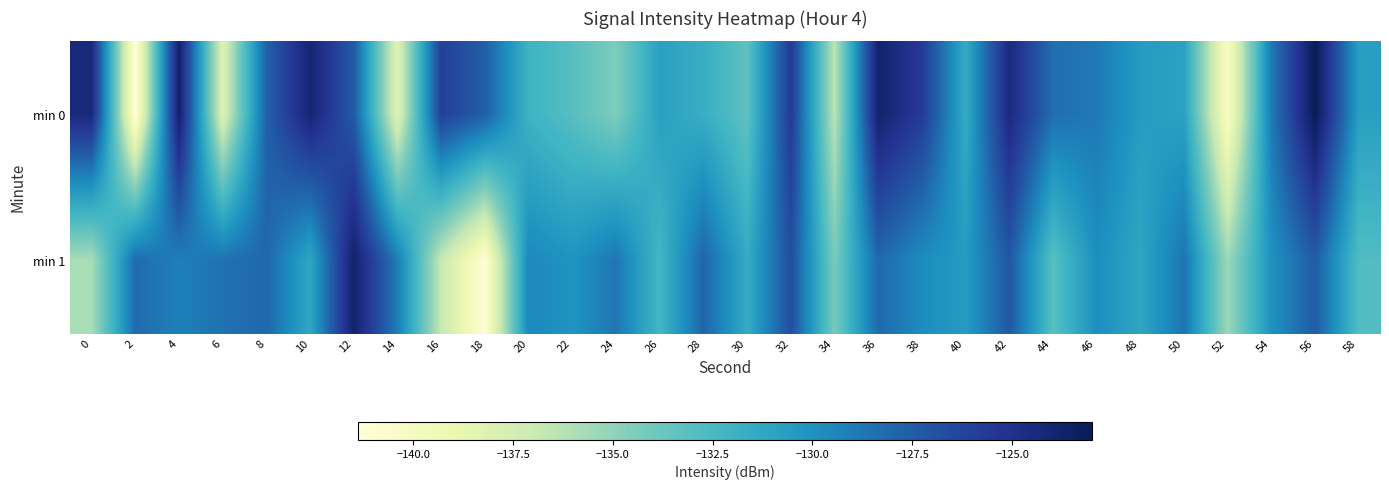

What is the difference between the highest and lowest values at 28?

3.8